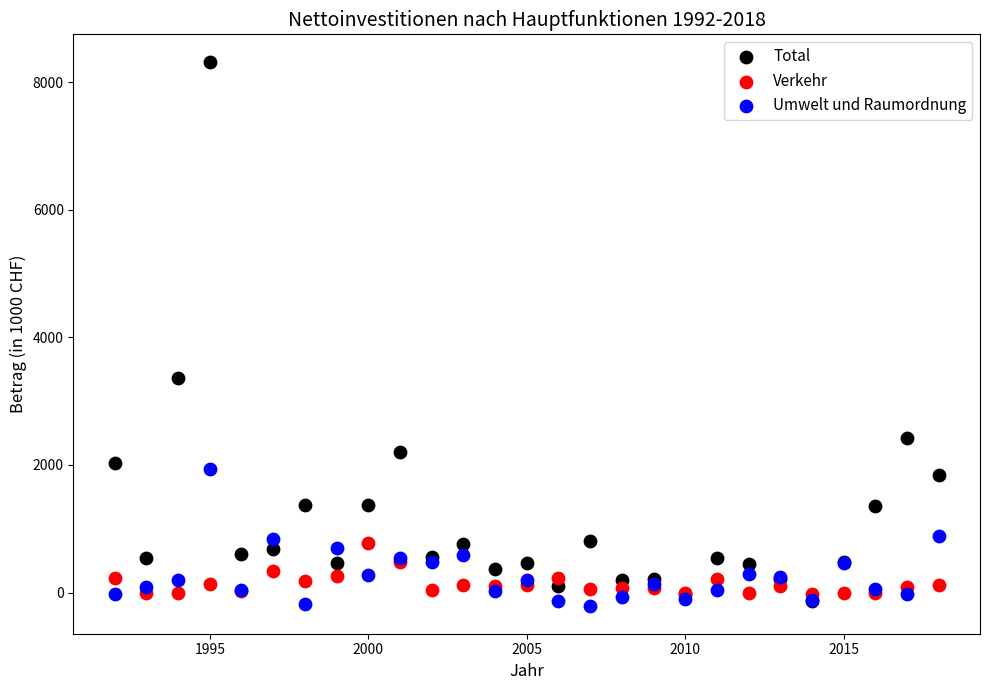

What are all the series names shown in the legend?

Total, Verkehr, Umwelt und Raumordnung